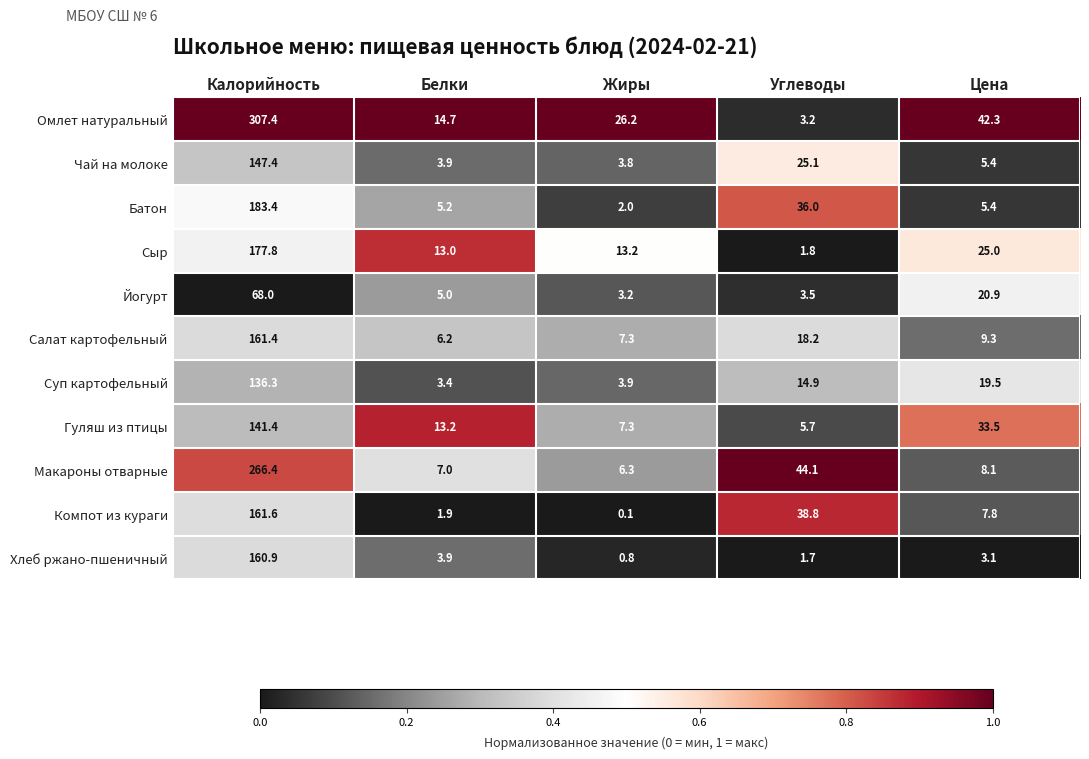

At which category is the sum across all series the highest?

Калорийность